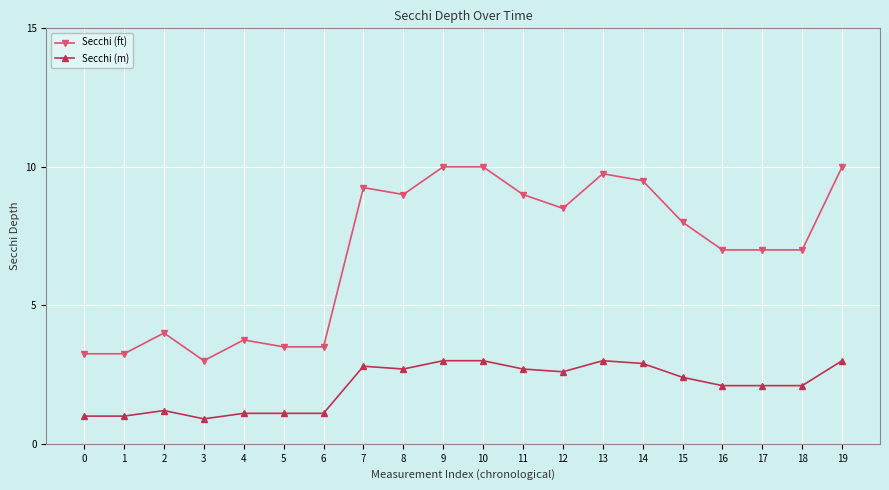

What is the difference between the maximum and minimum values in the Secchi (m) series?

2.1